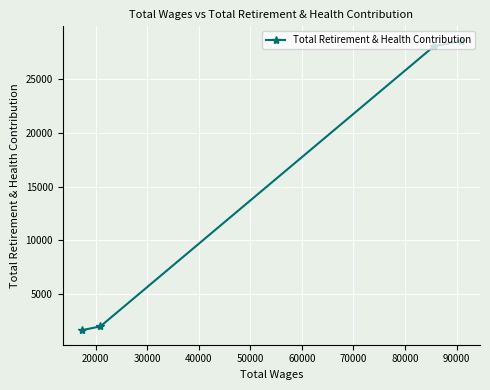

What is the smallest value displayed?

1668